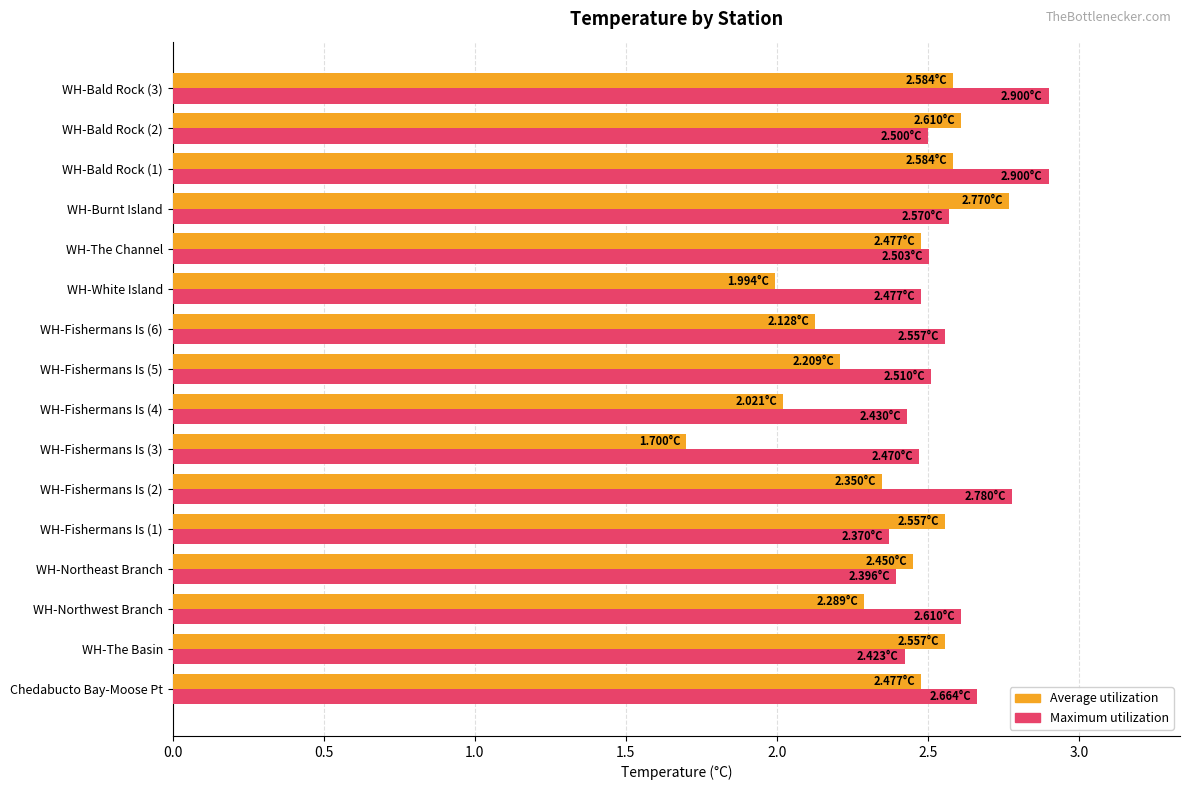

What are all the series names shown in the legend?

Average utilization, Maximum utilization